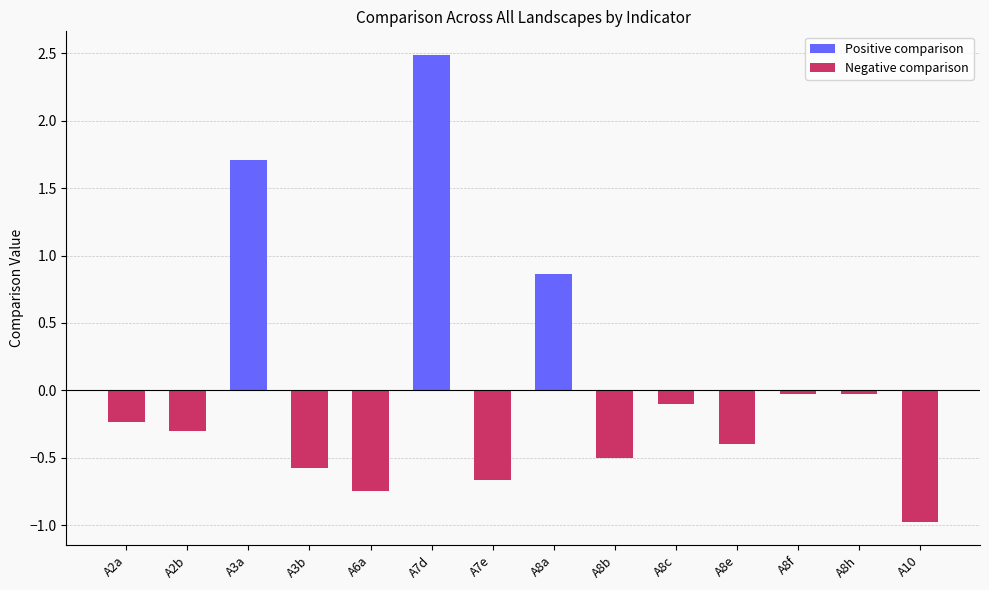

True or false: the data shows 1.7 at A3a.

True